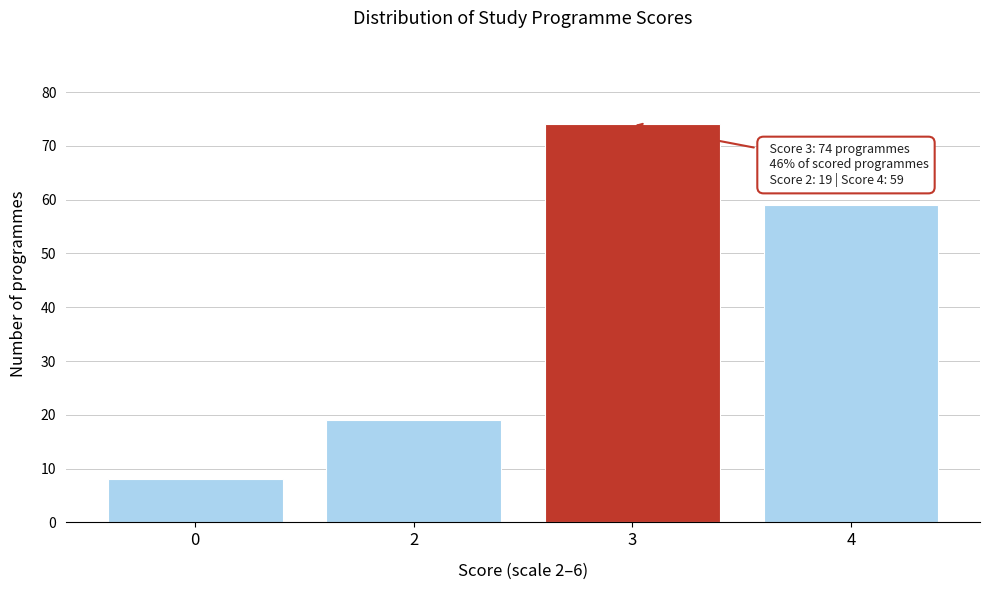

Reading left to right, extract all data points from this chart.

0=8	2=19	3=74	4=59